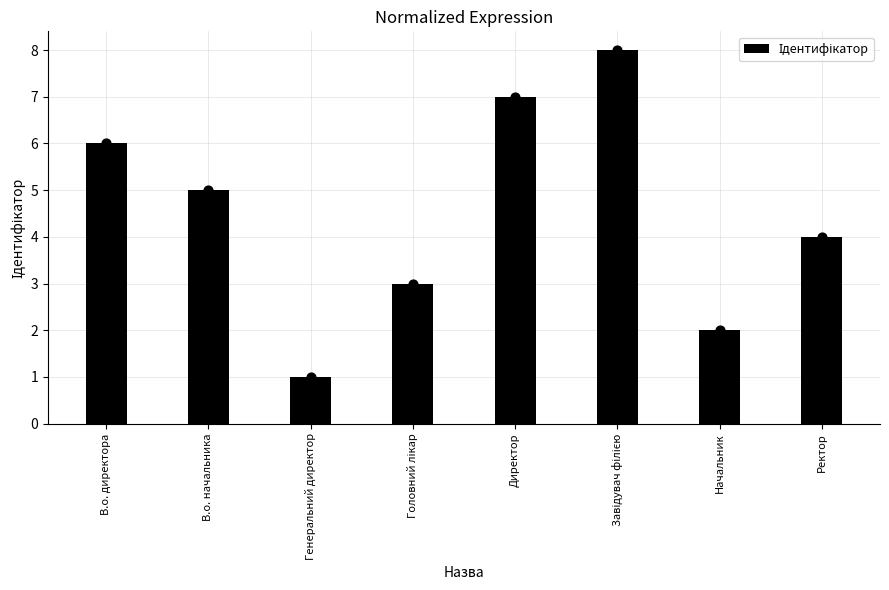

What is the change in value from В.о. начальника to Директор?

+2